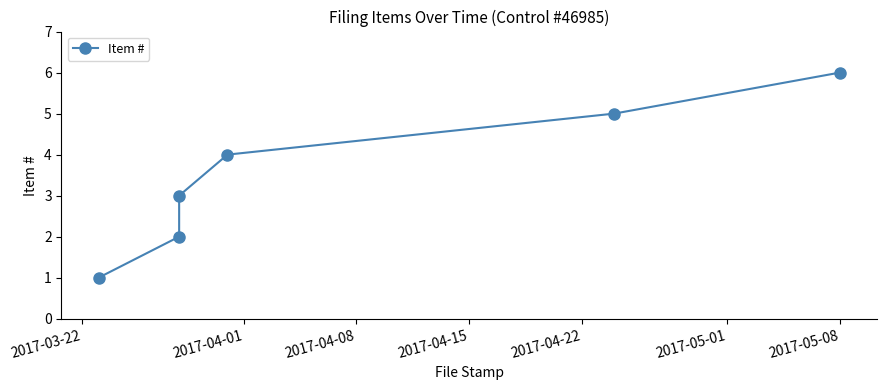

What position from the left is 2017-04-01?

2